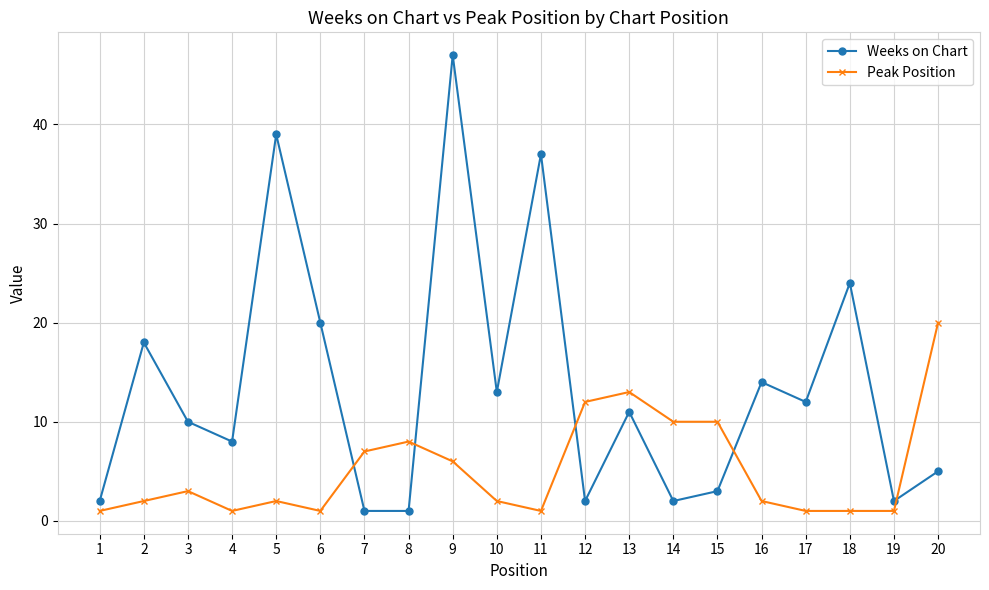

At which category is the sum across all series the highest?

9